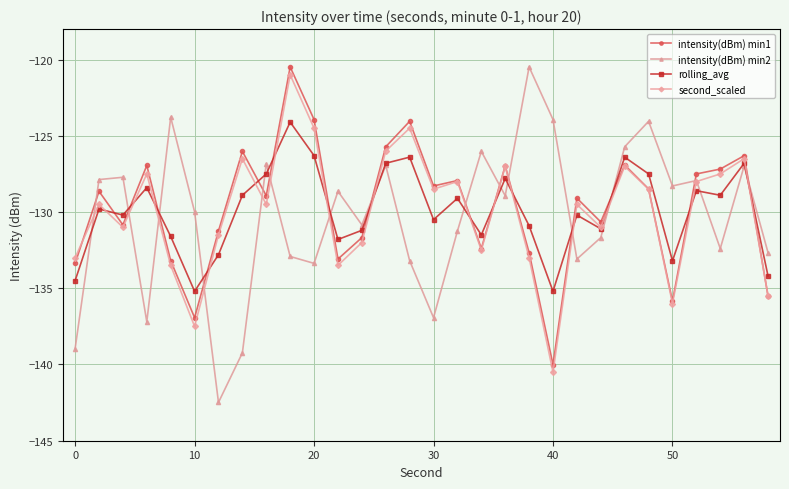

Which series has the widest spread of values?

intensity(dBm) min2